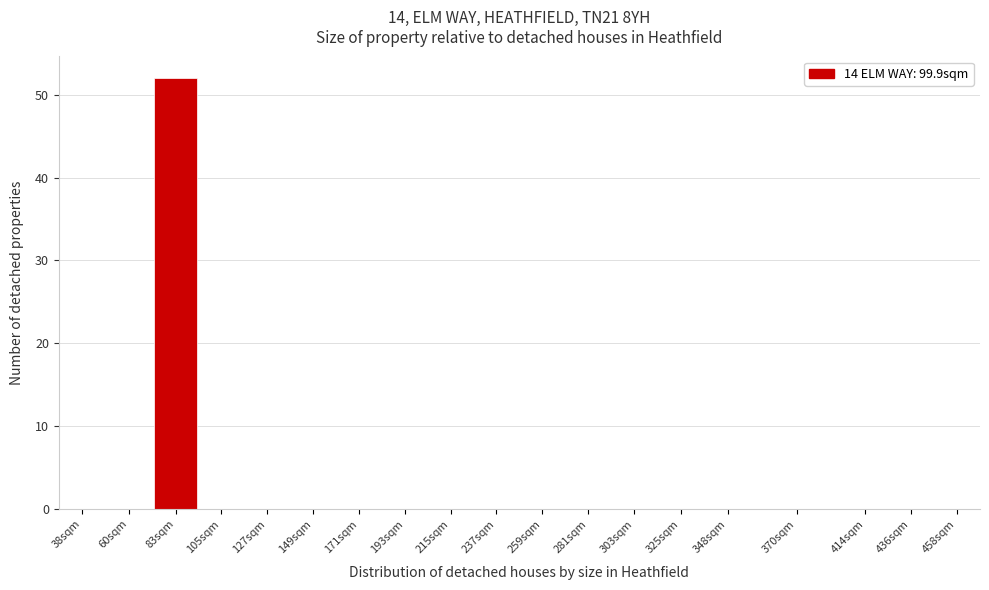

Reading right to left, list all the values displayed in this chart.

458sqm=0	436sqm=0	414sqm=0	370sqm=0	348sqm=0	325sqm=0	303sqm=0	281sqm=0	259sqm=0	237sqm=0	215sqm=0	193sqm=0	171sqm=0	149sqm=0	127sqm=0	105sqm=0	83sqm=52	60sqm=0	38sqm=0